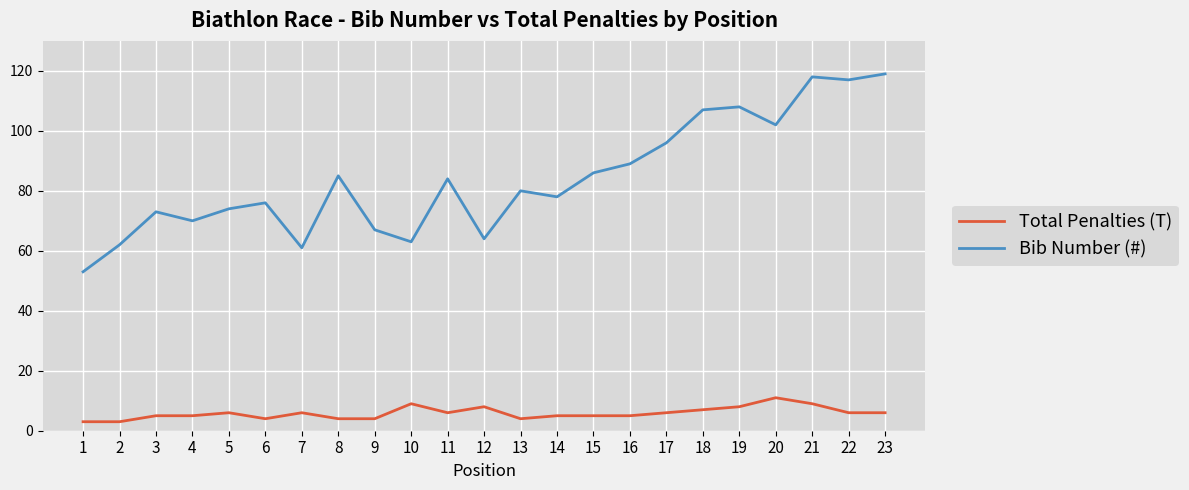

What is the greatest value displayed?

119